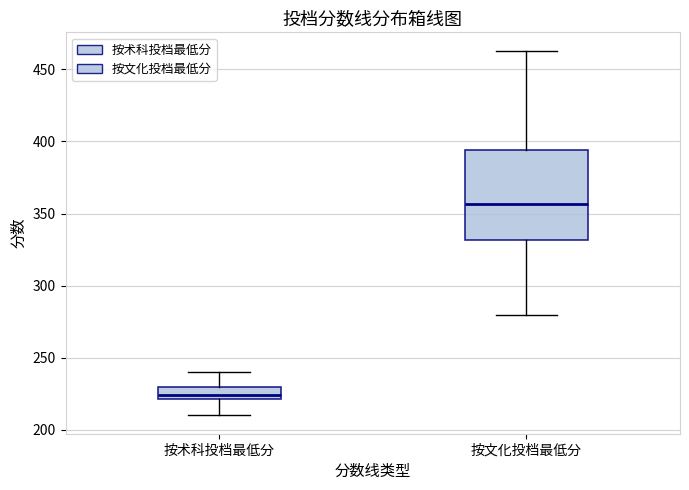

Which box has the highest median line?

按文化投档最低分